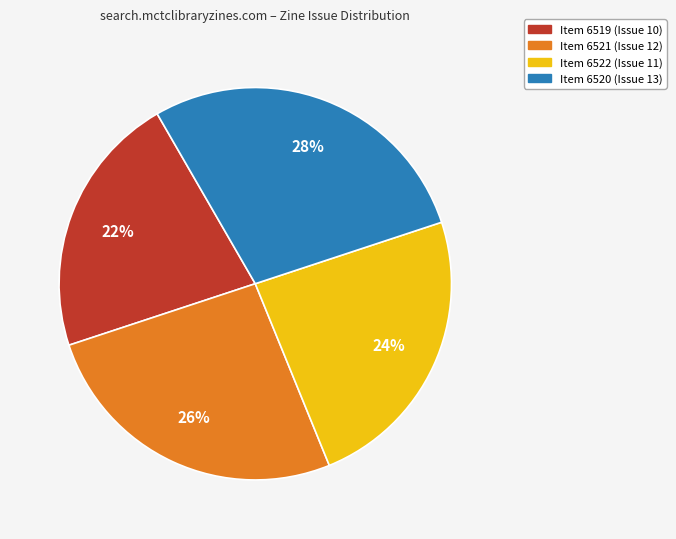

Does Item 6522 (Issue 11) account for over 50% of the chart?

No